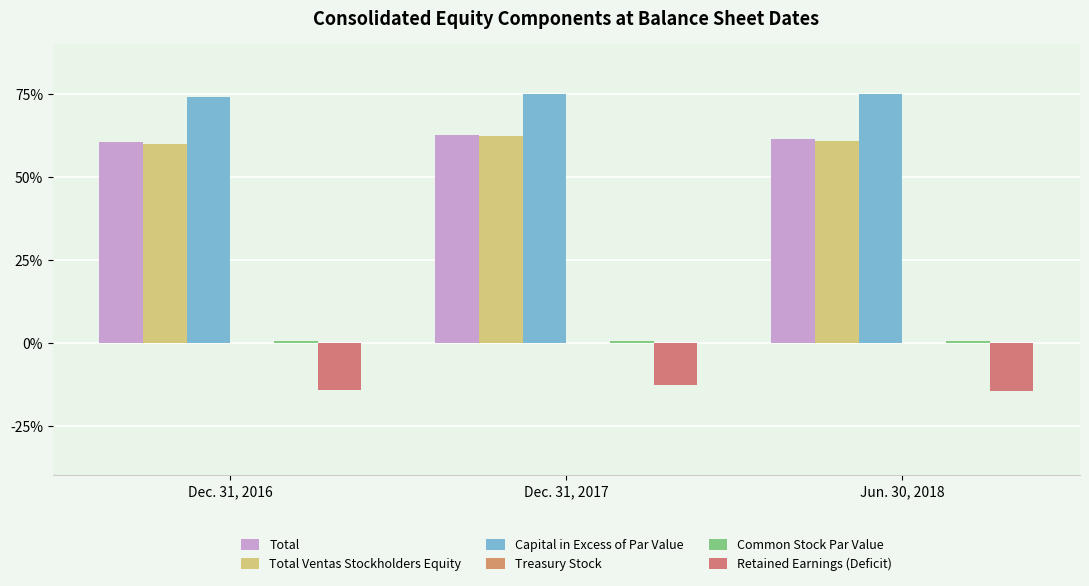

Are the bars horizontal?

No